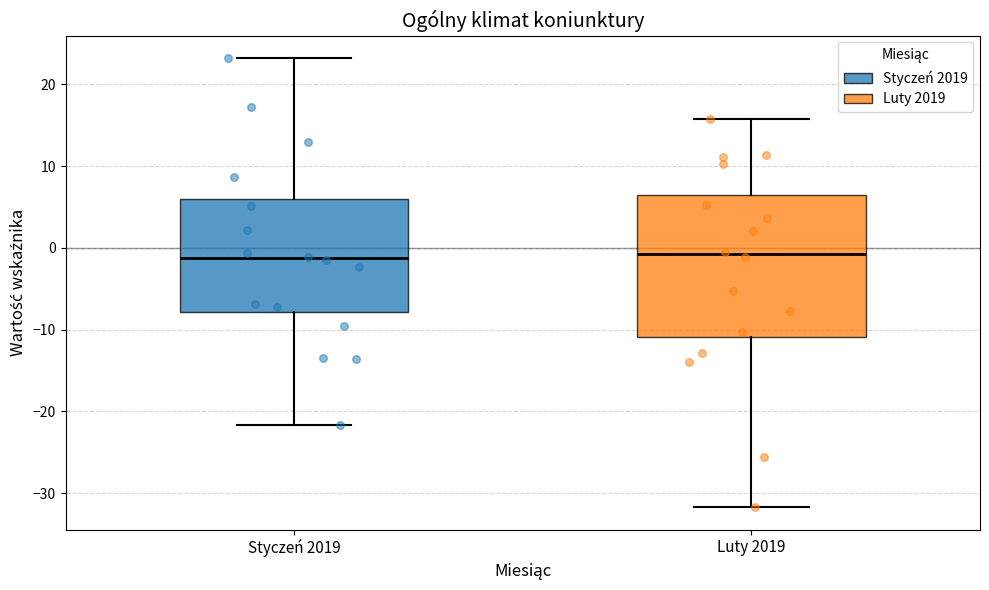

Reading left to right, read every box against the y-axis: the position of its median line, the range the box covers, and the ends of its whiskers. The values are not printed on the chart, so give them approximately, as read against the axis.

Styczeń 2019: median -1, box -8 to 6, whiskers -22 to 23
Luty 2019: median -1, box -11 to 6, whiskers -32 to 16